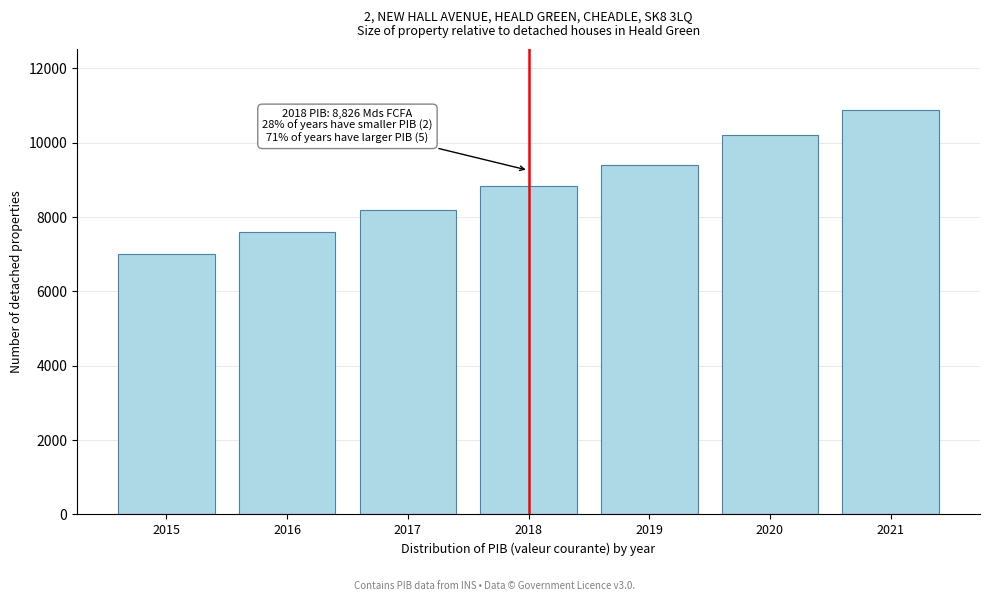

Reading left to right, transcribe all the data shown in this chart.

6995.3	7605.1	8191.3	8826.1	9393.8	10202.3	10892.7